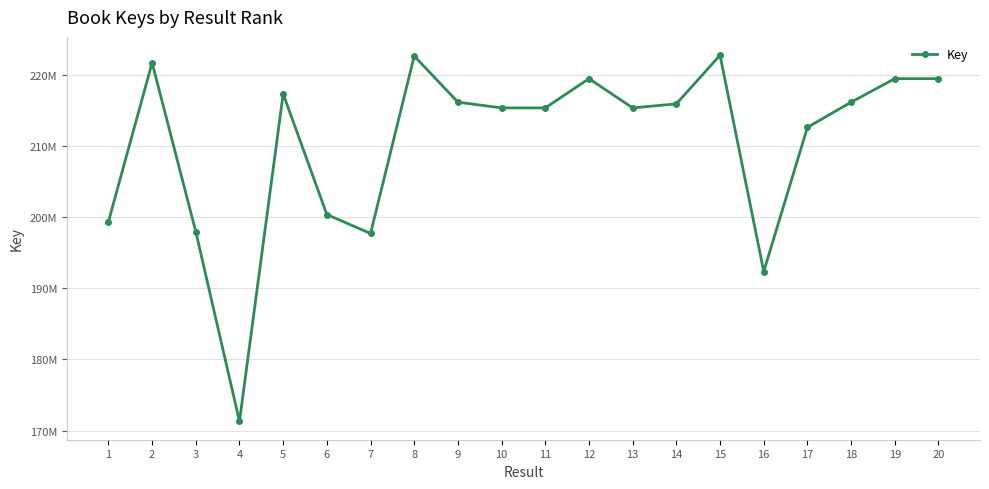

Rank the categories by value from lowest to highest.

4, 16, 7, 3, 1, 6, 17, 10, 11, 13, 14, 18, 9, 5, 20, 12, 19, 2, 8, 15